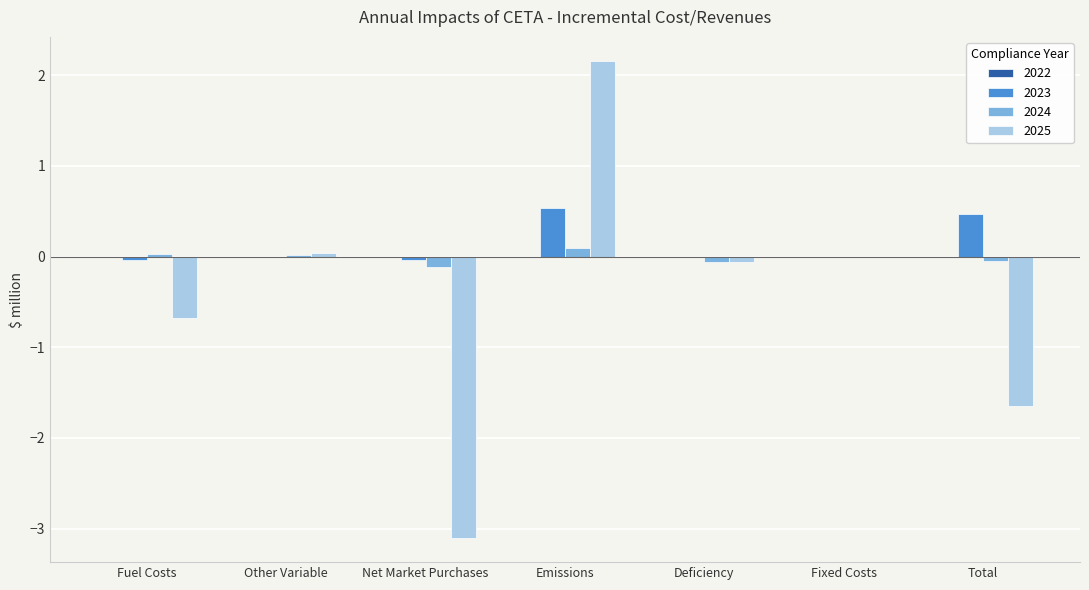

At which category does the chart reach its peak across all series?

Emissions